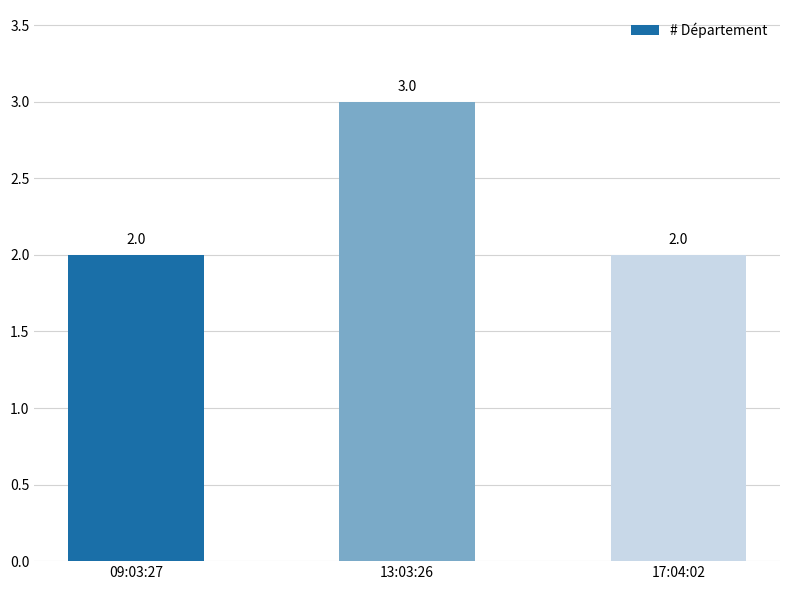

What position from the left is 17:04:02?

3